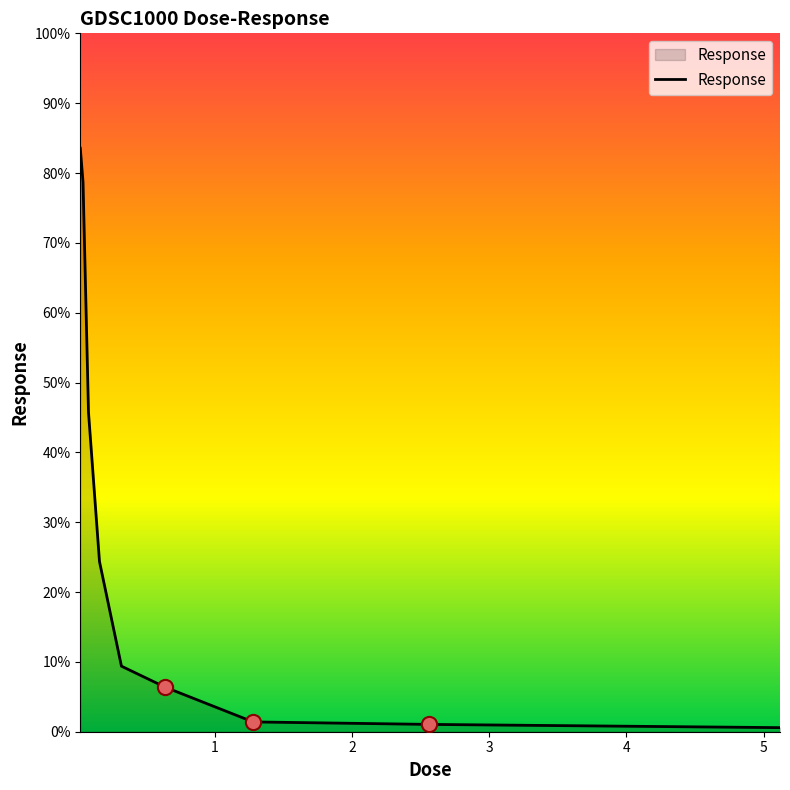

What is the difference between the maximum and minimum values?

83.0